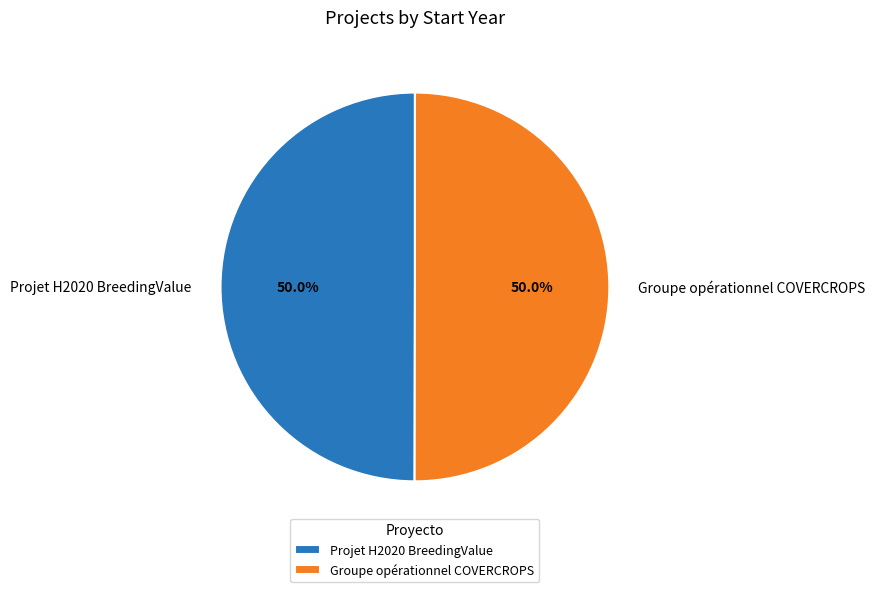

What portion of the pie excludes Projet H2020 BreedingValue?

50.0%